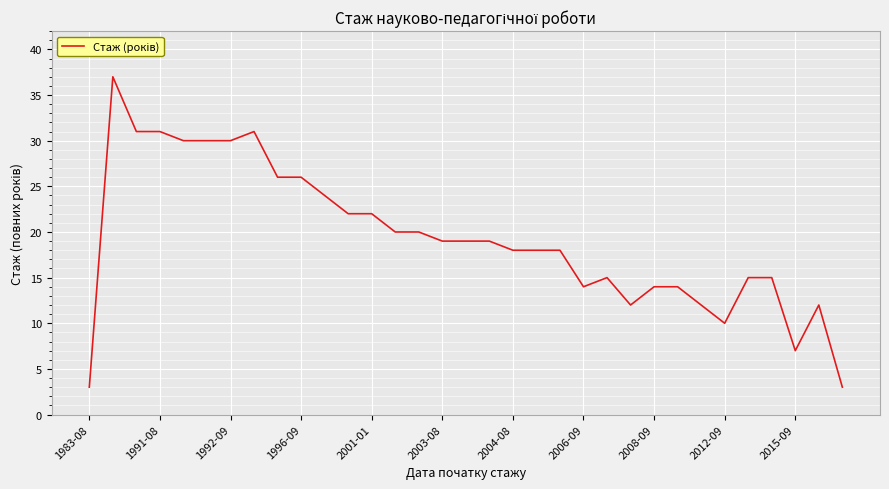

What is the difference between the maximum and minimum values?

34